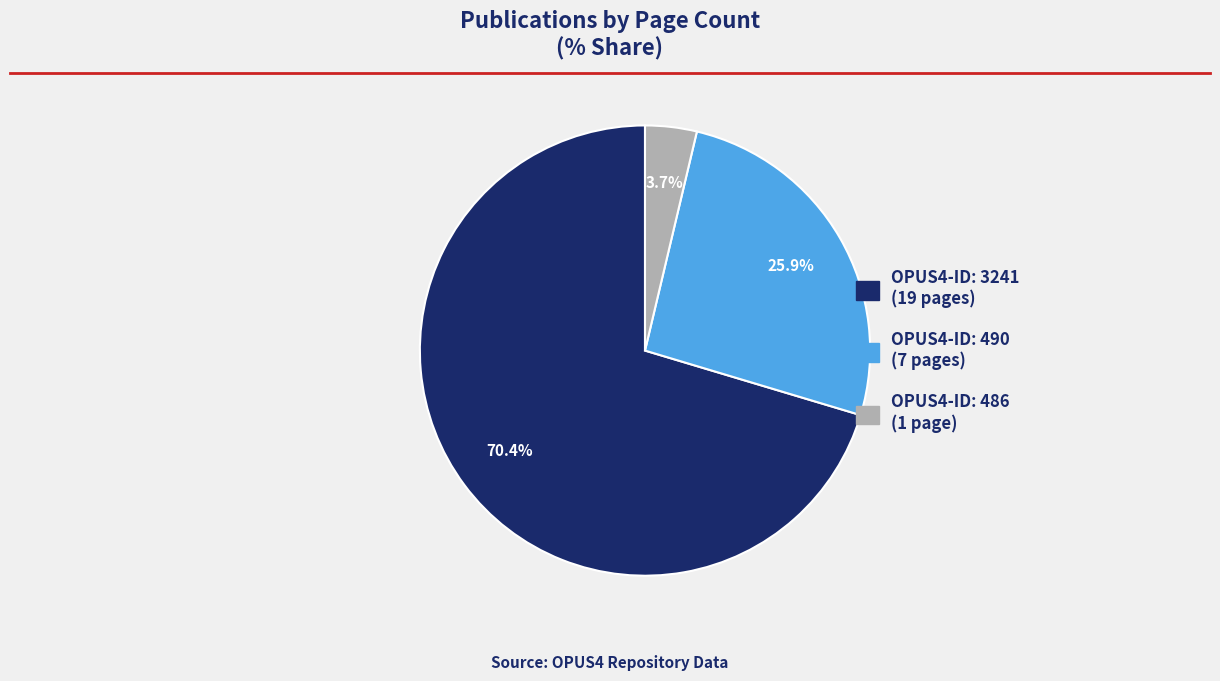

Does any single category account for the majority?

Yes